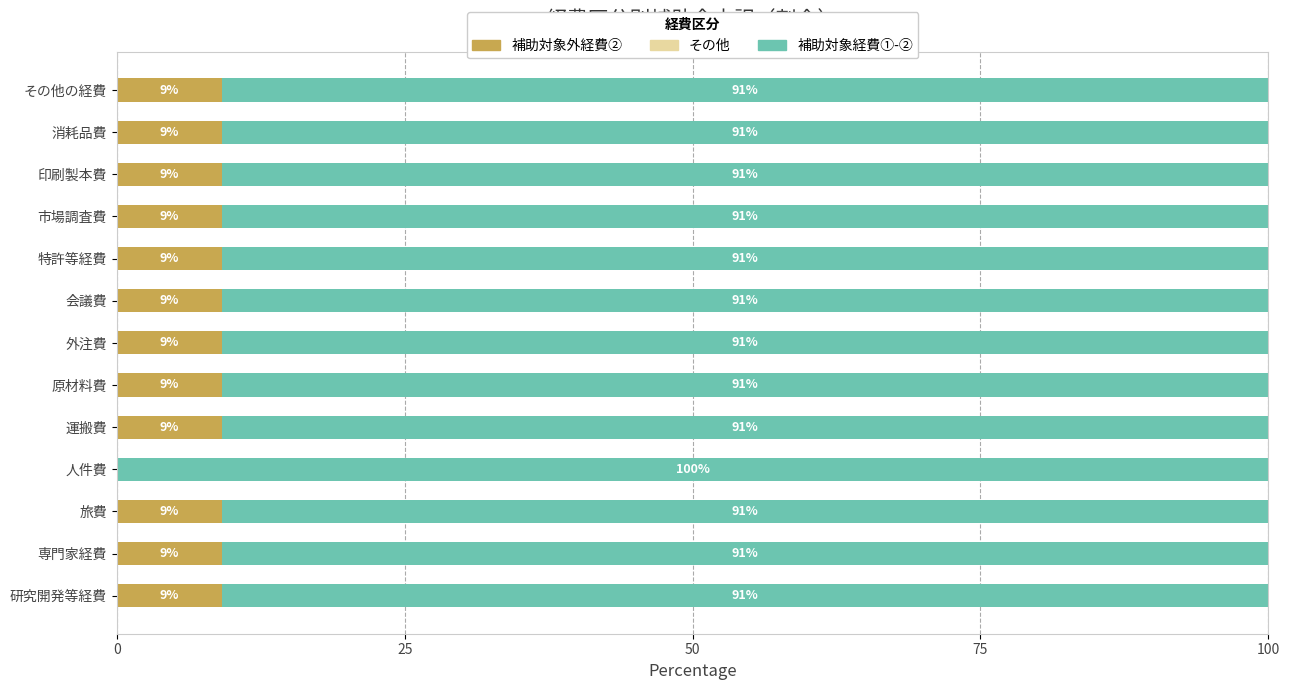

What is the total value across all series at 特許等経費?

100.0